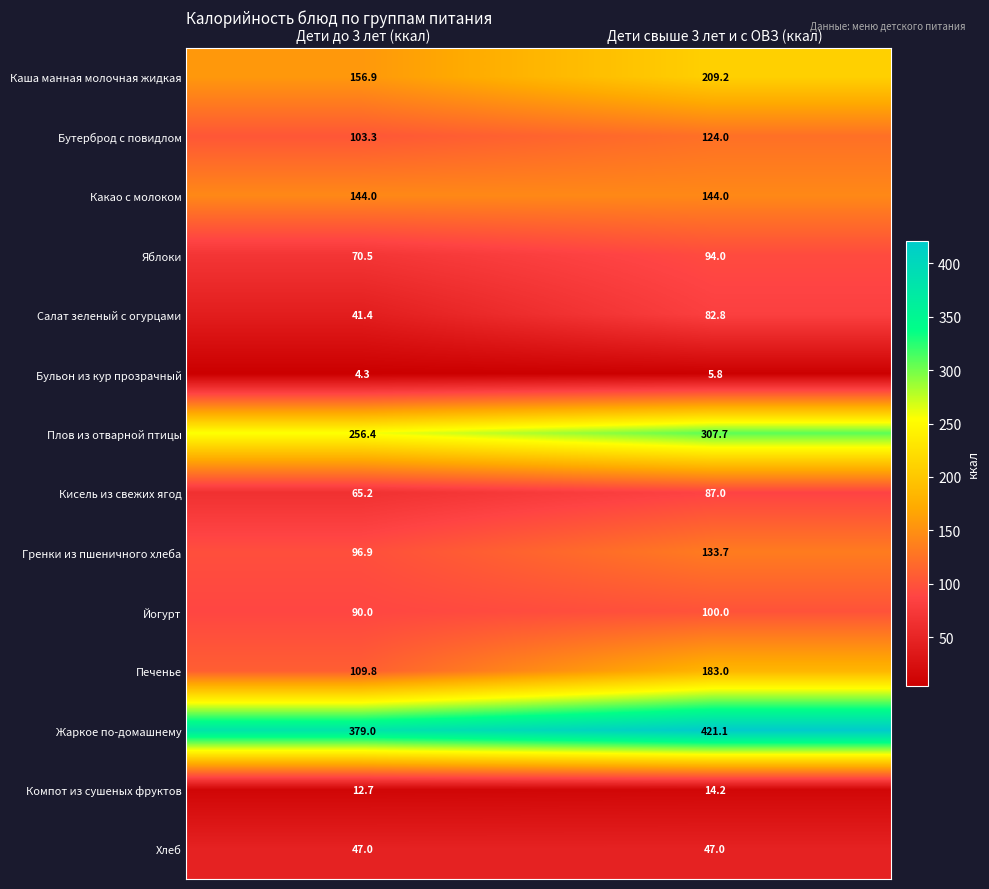

Which series has the widest spread of values?

Печенье